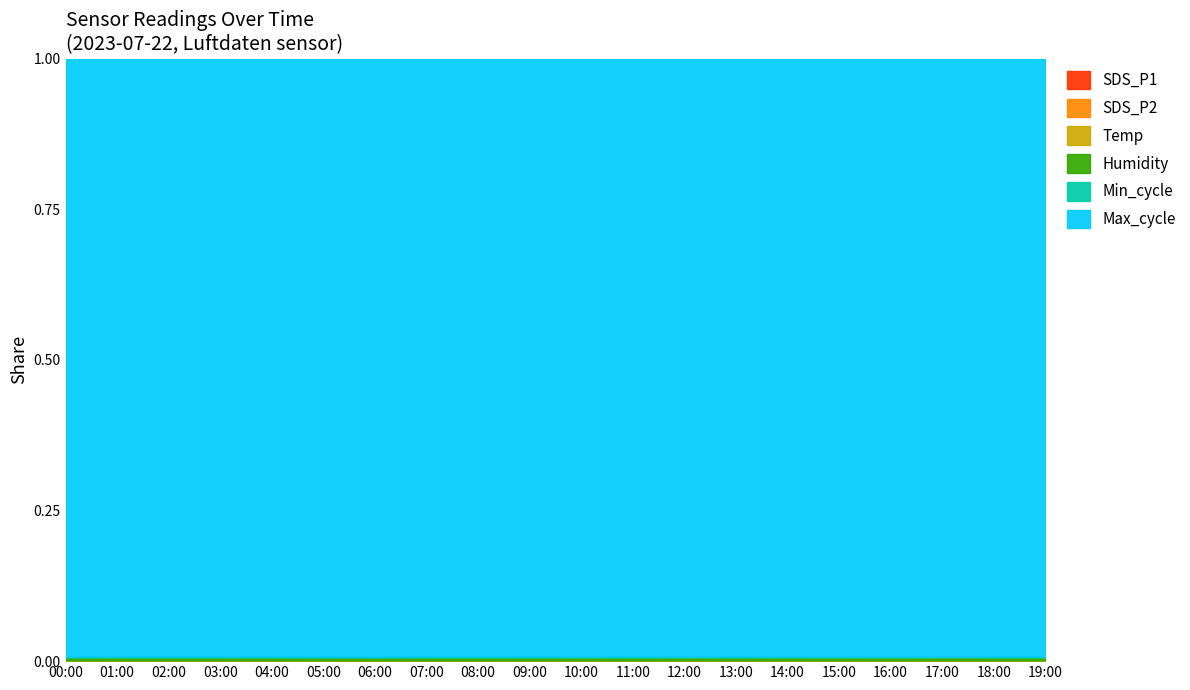

What is the sum of the SDS_P2 values at 18:00 and 12:00?

4.7